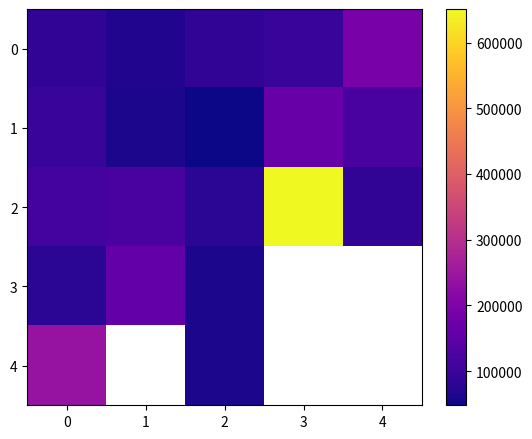

Read the row_1 value at 1.

60000.0